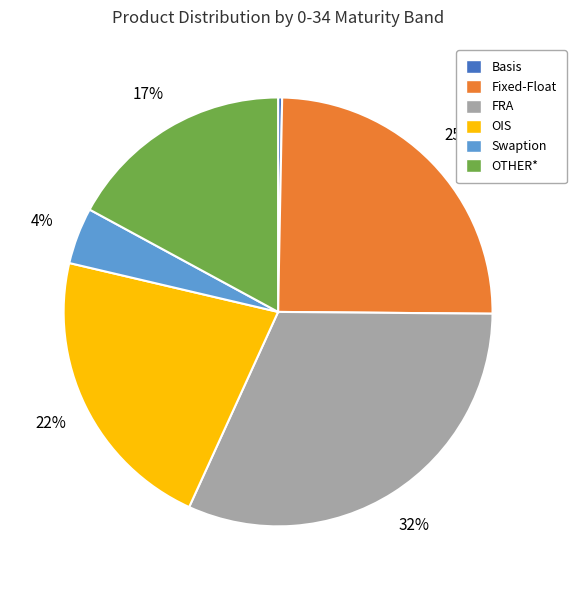

Is it true that OIS is 34% of the pie?

False